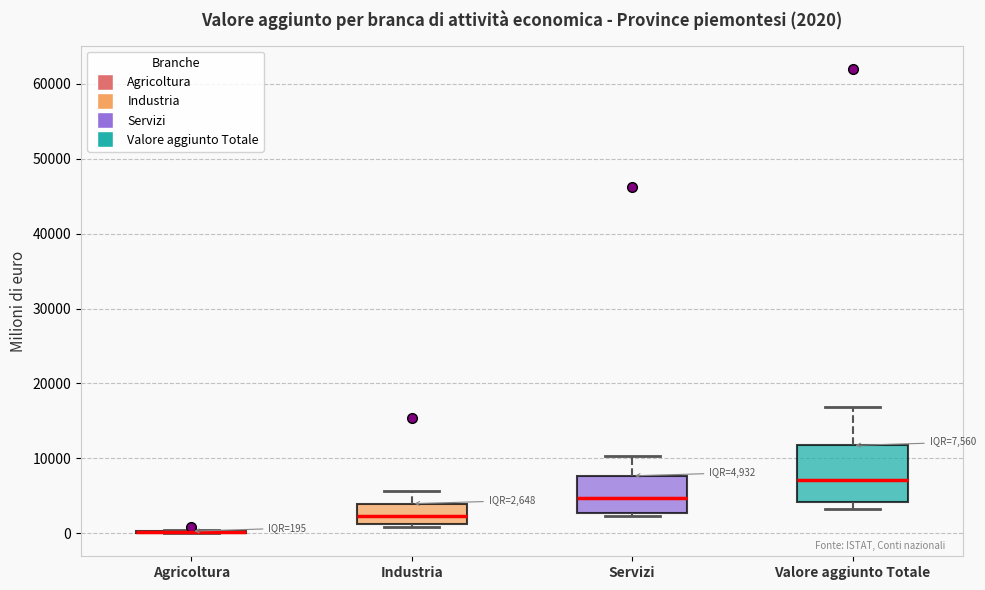

Comparing the boxes themselves (not the whiskers), which one is the tallest?

Valore aggiunto Totale